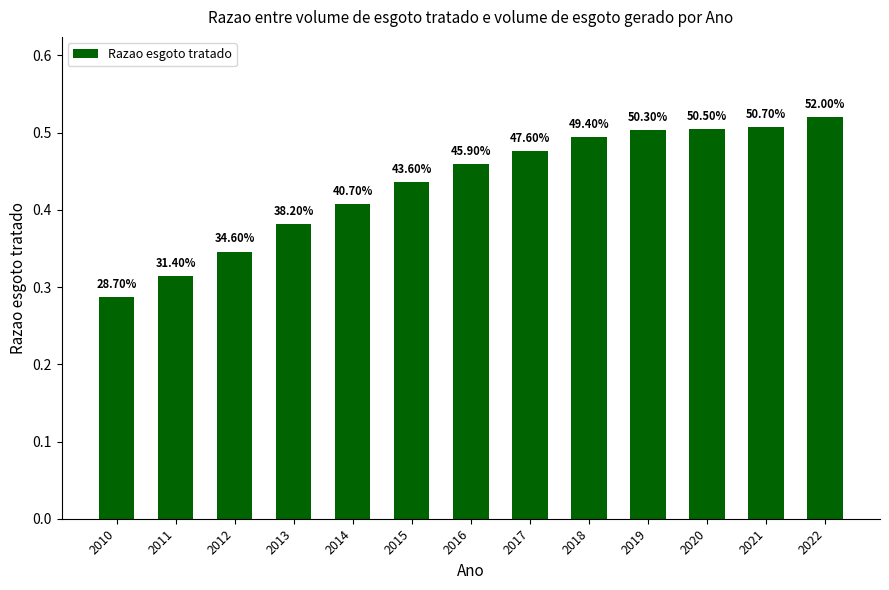

Reading left to right, list all the values displayed in this chart.

2010=0.3	2011=0.3	2012=0.3	2013=0.4	2014=0.4	2015=0.4	2016=0.5	2017=0.5	2018=0.5	2019=0.5	2020=0.5	2021=0.5	2022=0.5